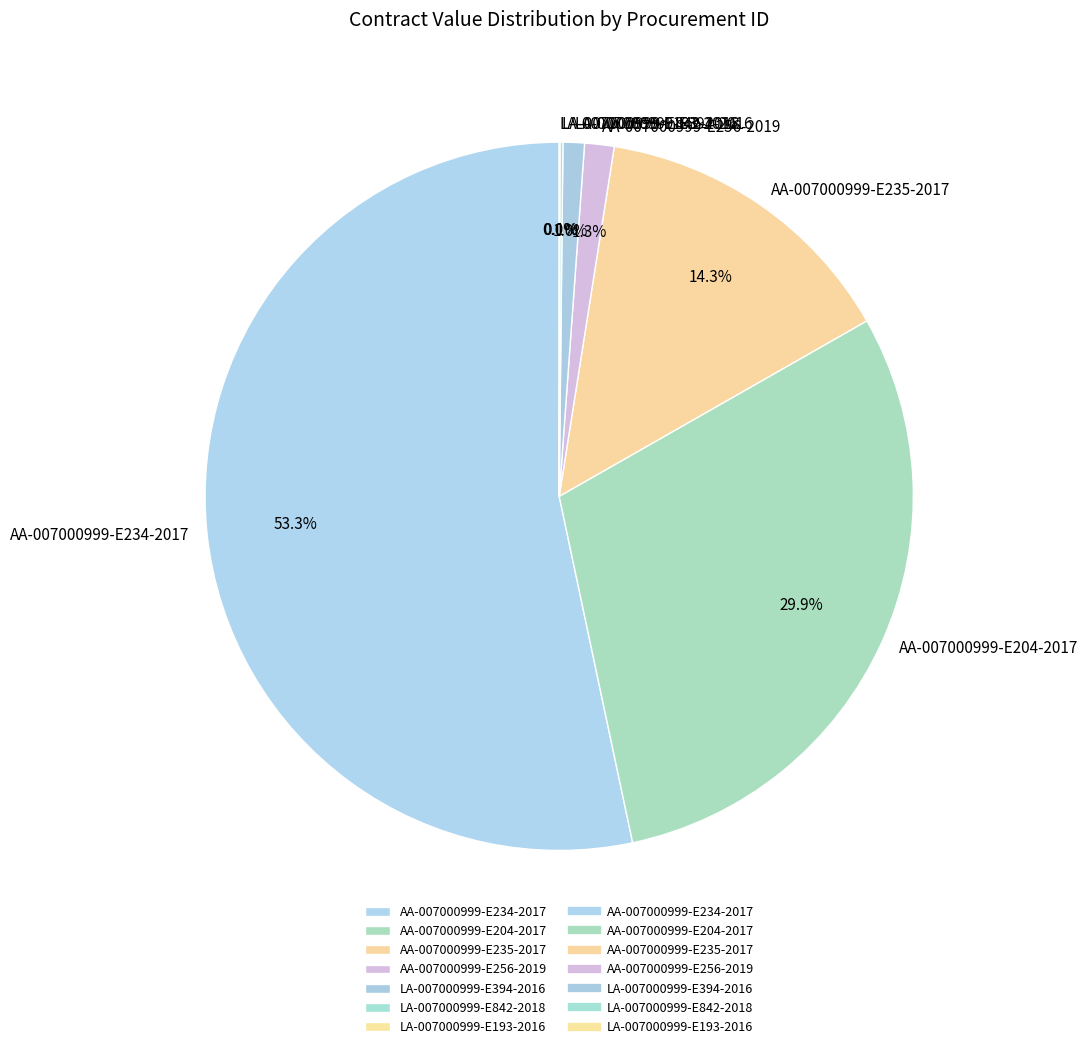

Is there any slice that represents more than half of the pie?

Yes